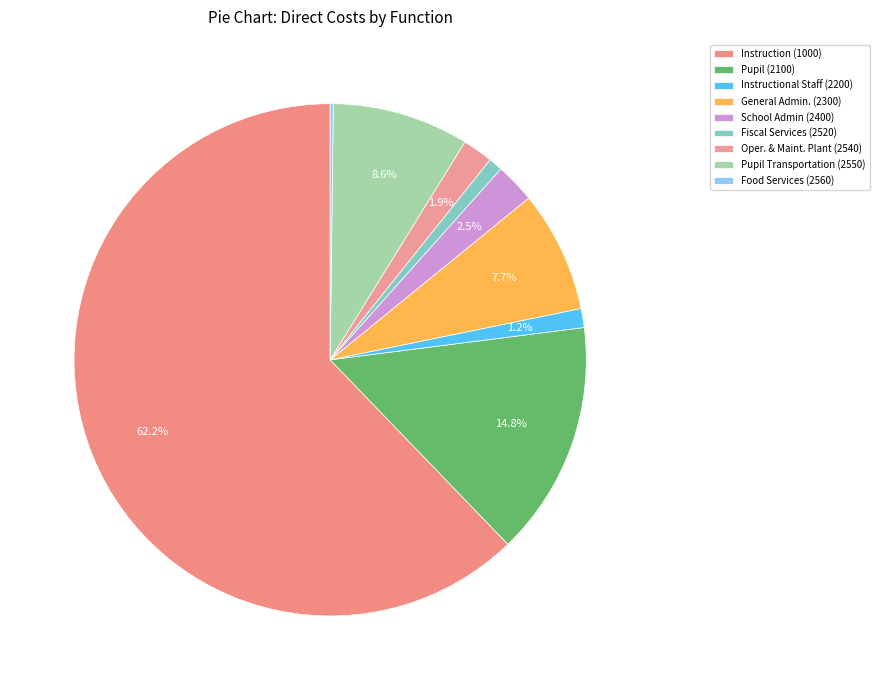

Count the number of slices in the pie.

9